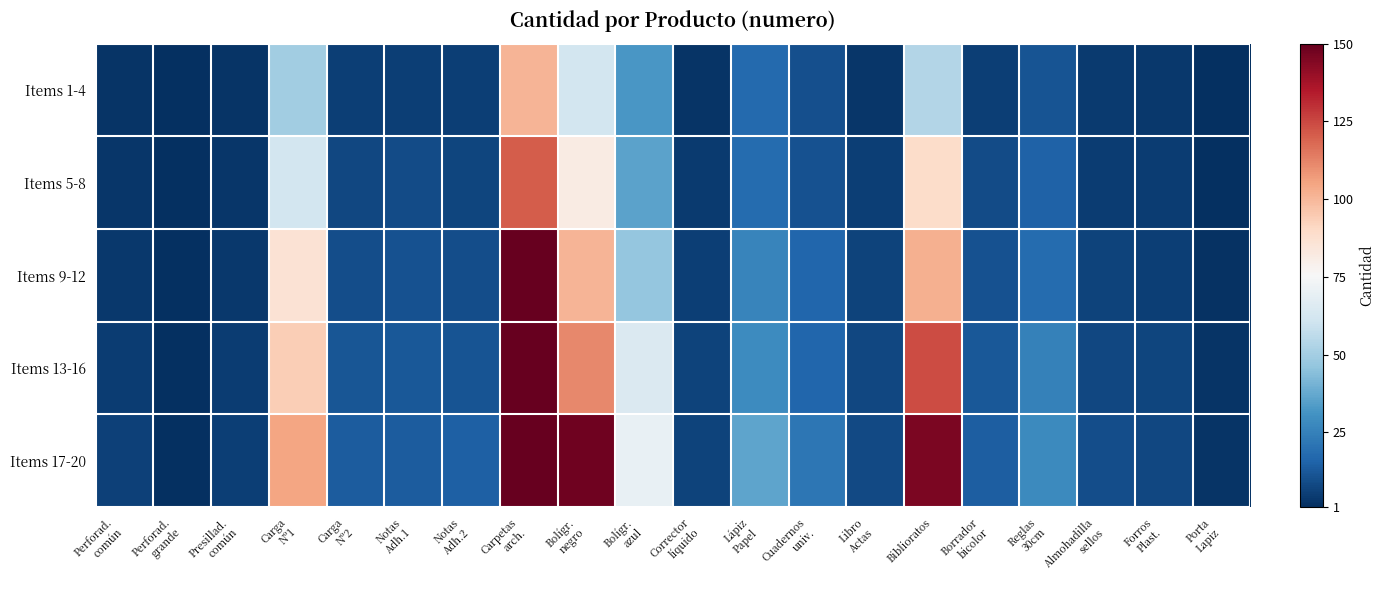

Which series has the widest spread of values?

Items 17-20